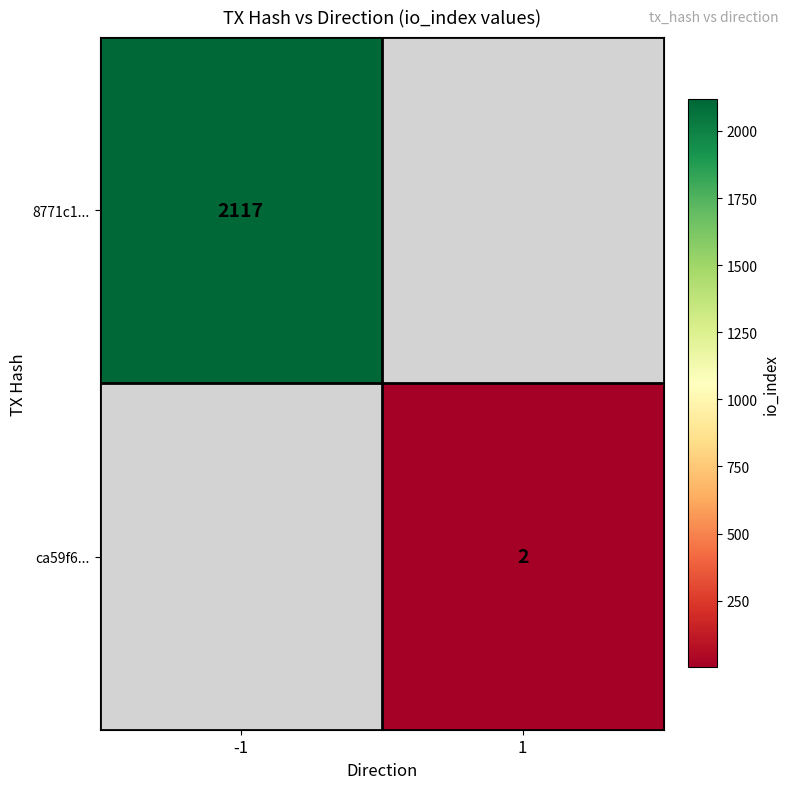

At how many categories does at least one series exceed 37?

1